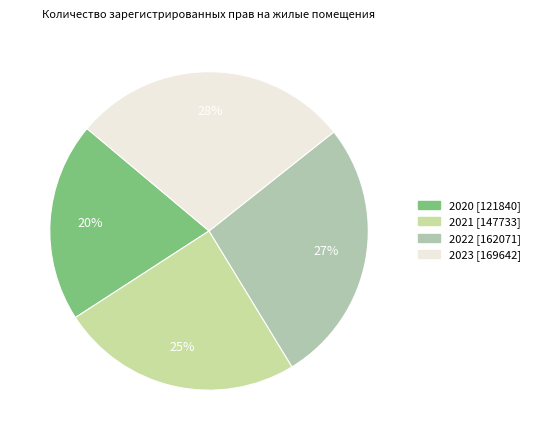

The 2023 slice represents 28% of the pie. True or false?

True